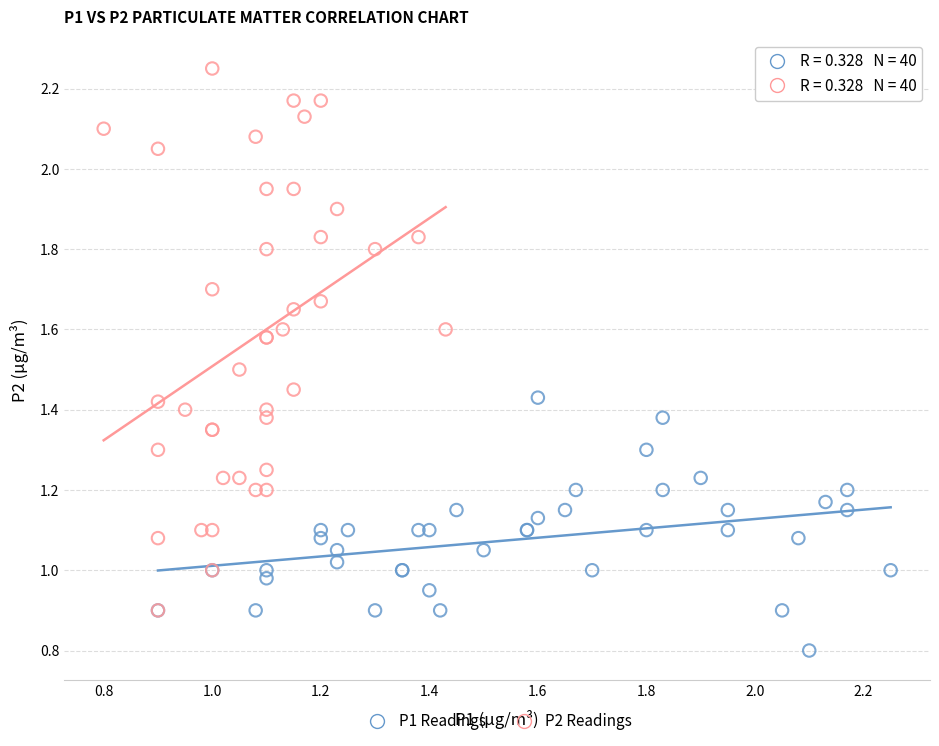

Which series contains the highest Y value?

P2 Readings